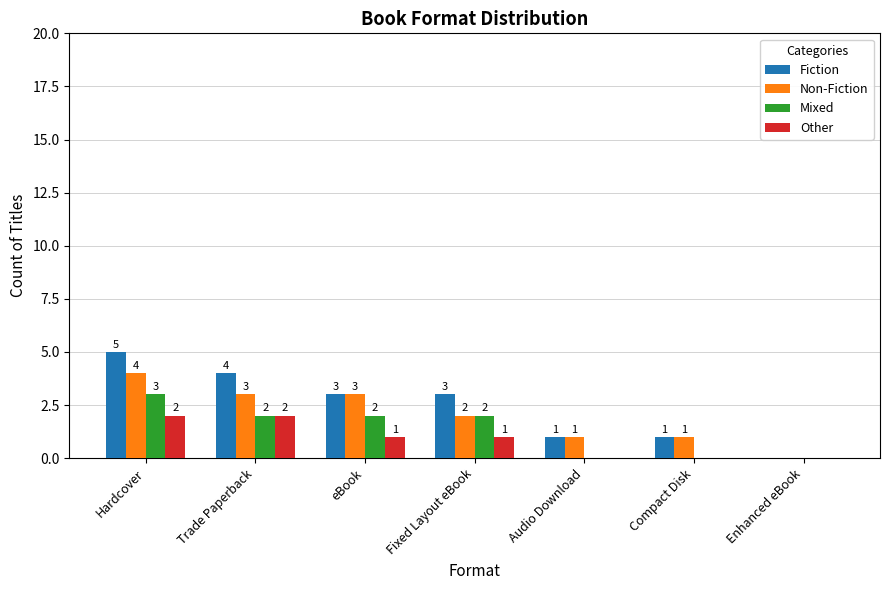

Between Trade Paperback and Enhanced eBook, which series saw the biggest shift?

Fiction